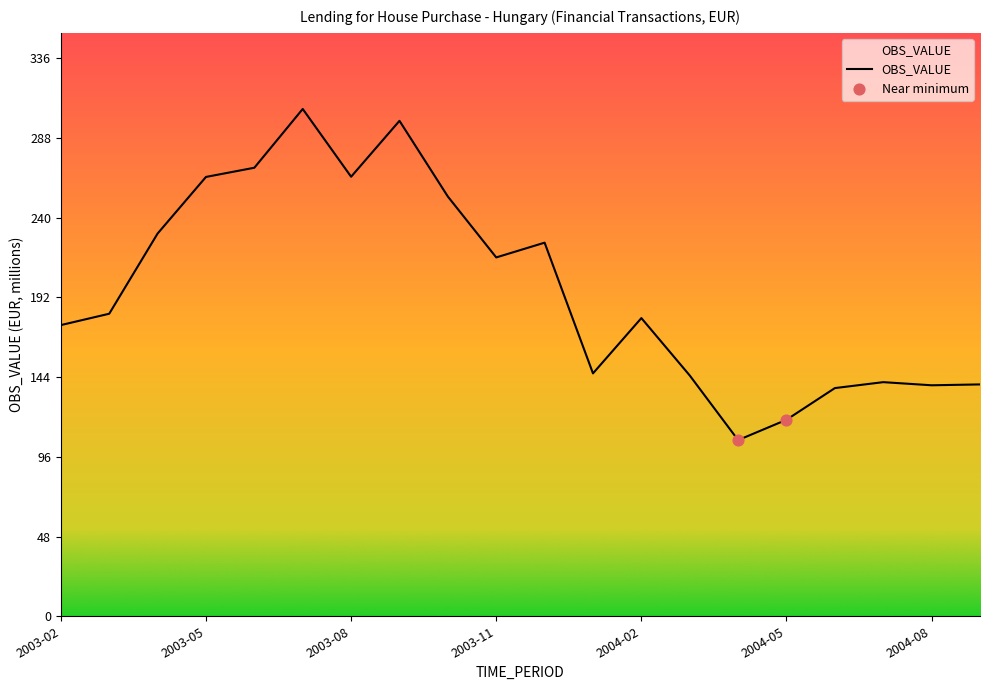

What is the smallest value displayed?

106.1